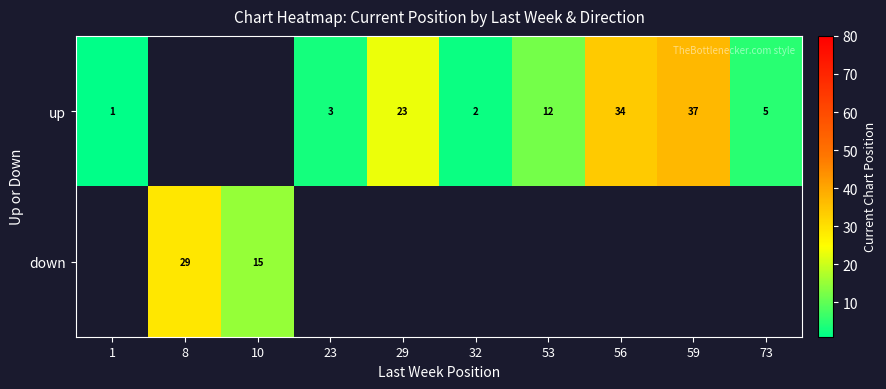

Count the number of data series in this chart.

2